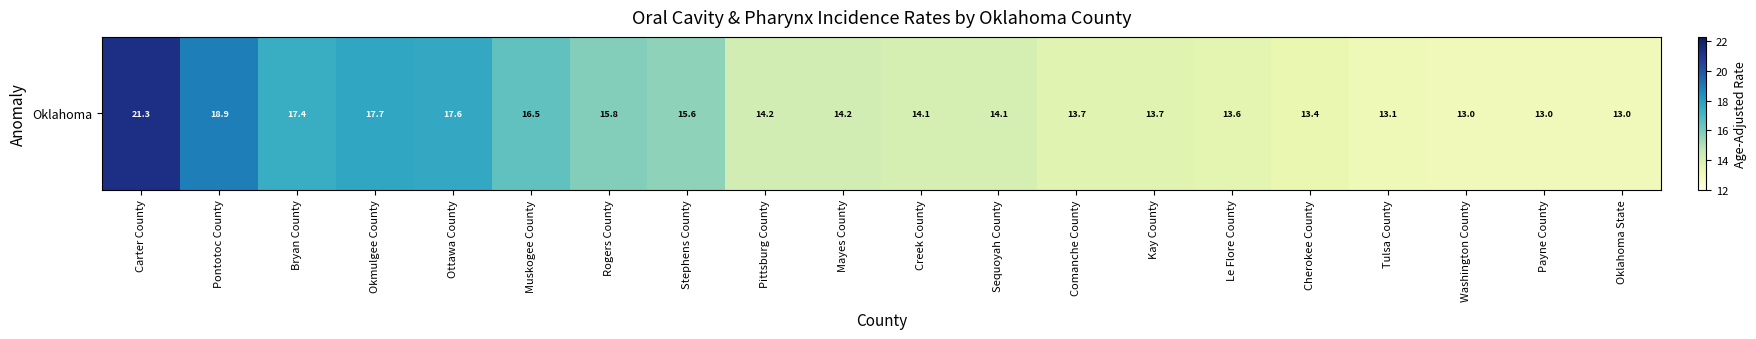

What is the greatest value displayed?

21.3